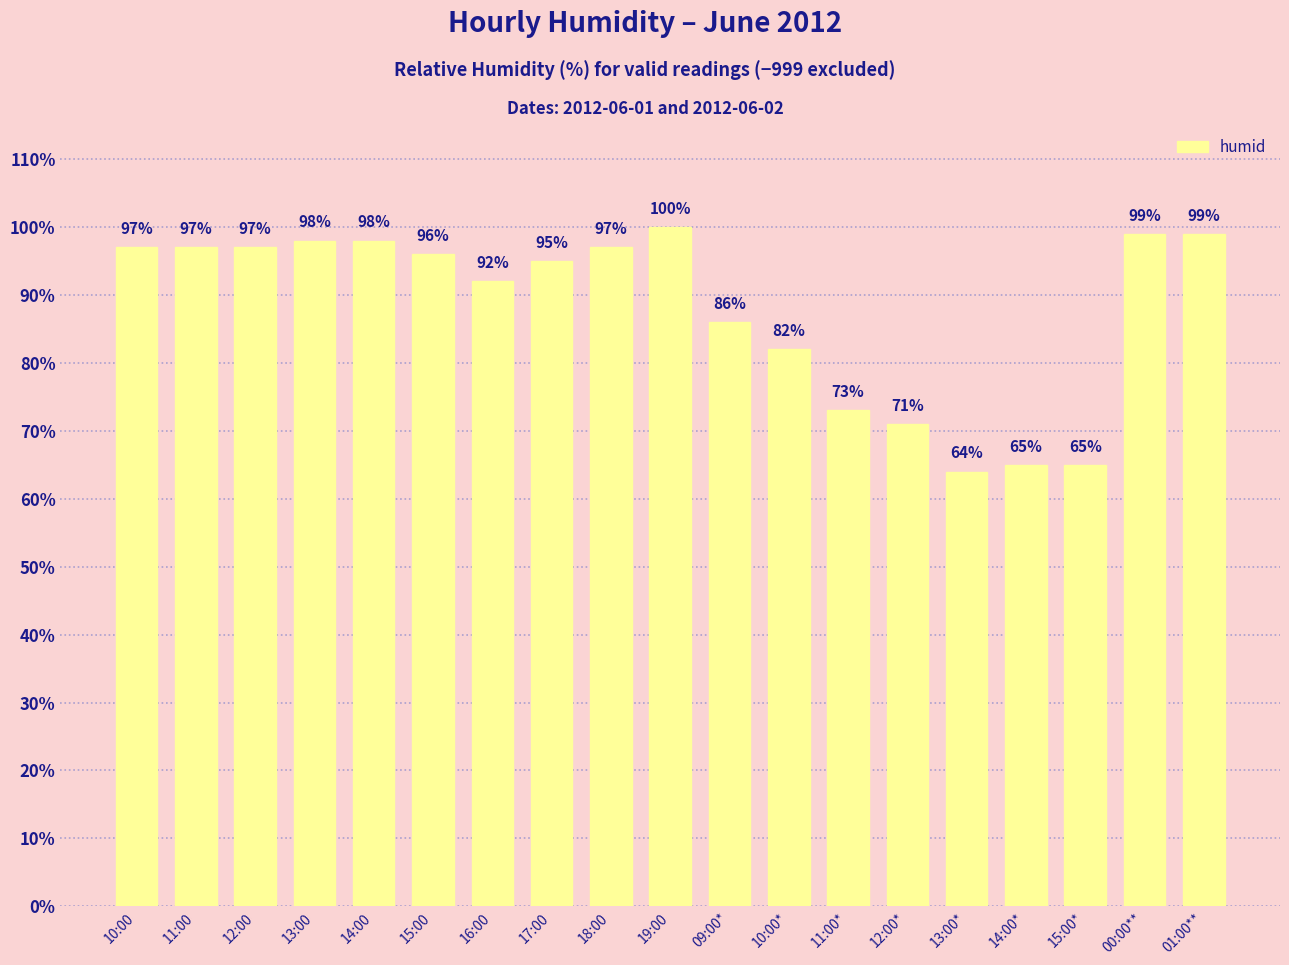

What is the value of the 18th bar from the left?

99